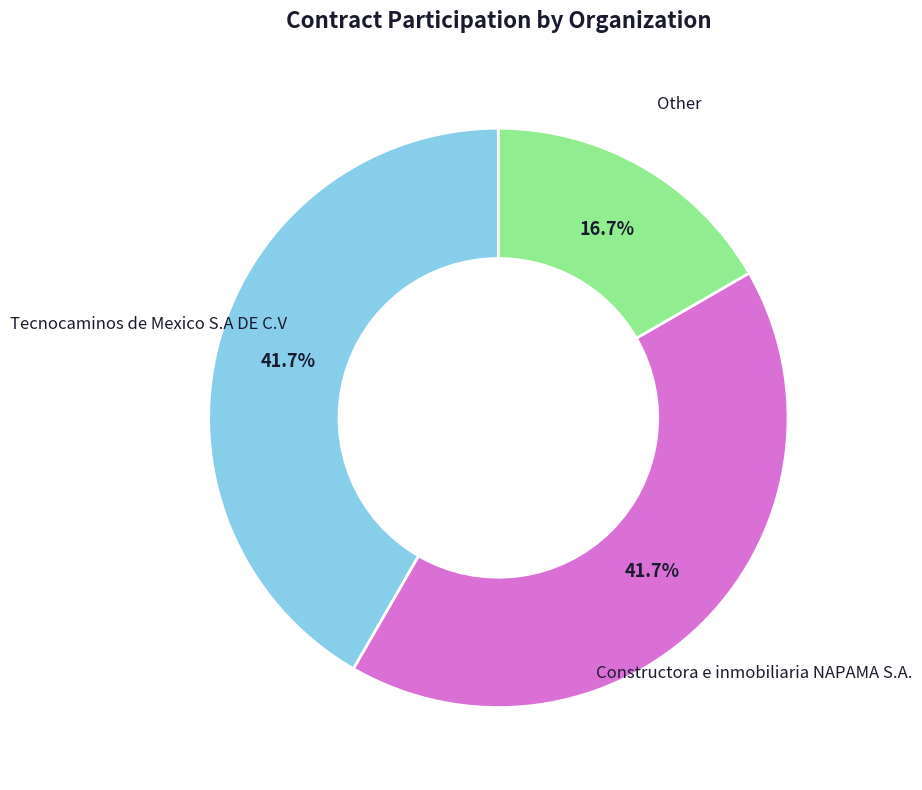

Between Constructora e inmobiliaria NAPAMA S.A. and Other, which is larger?

Constructora e inmobiliaria NAPAMA S.A.